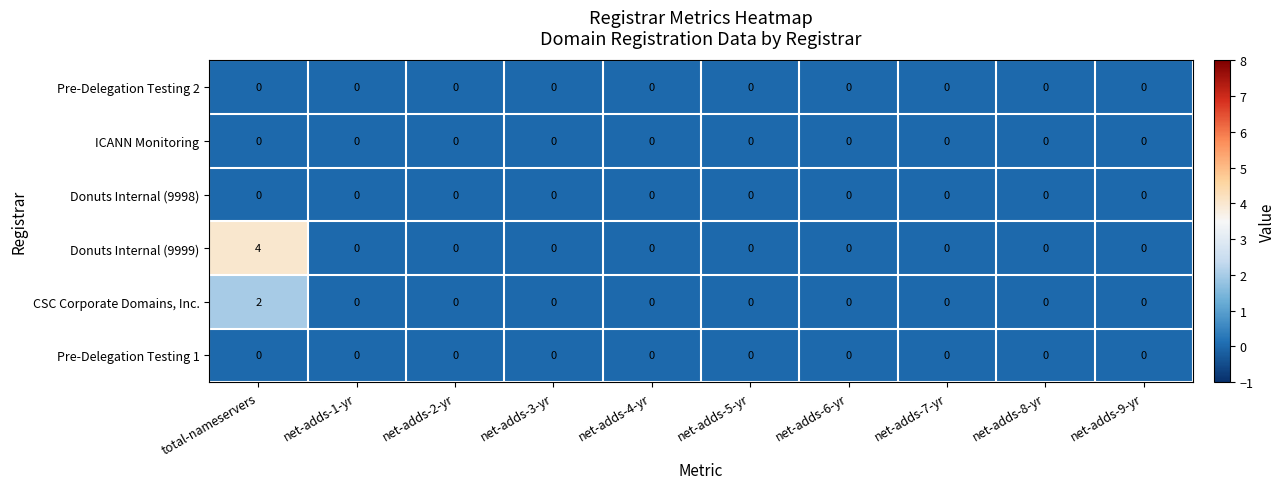

At which category is the sum across all series the highest?

total-nameservers